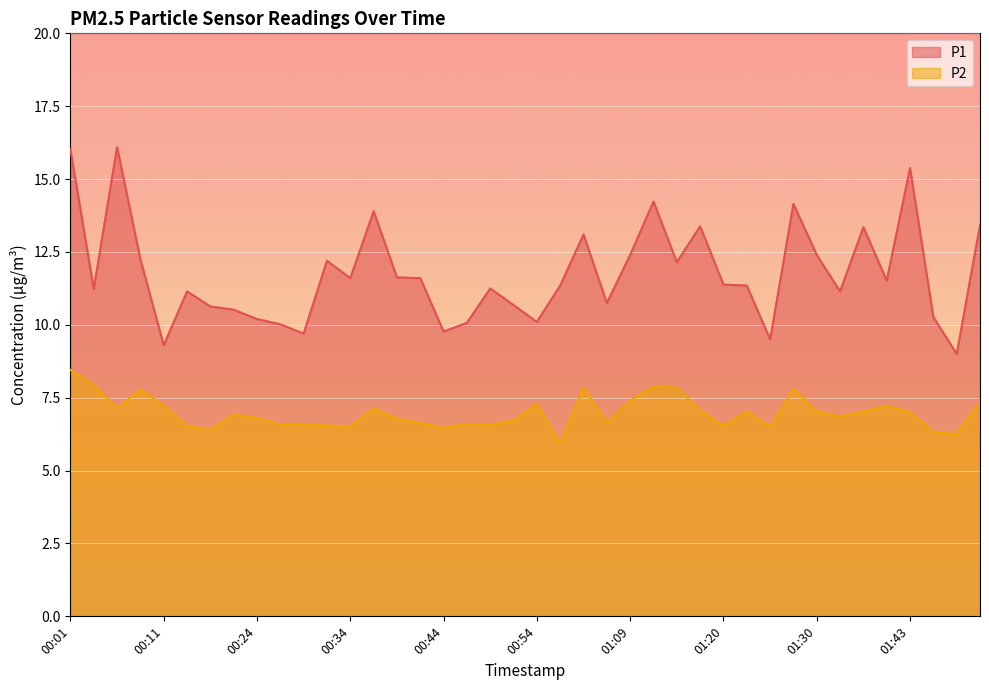

Rank the series by their maximum value, from highest to lowest.

P1, P2